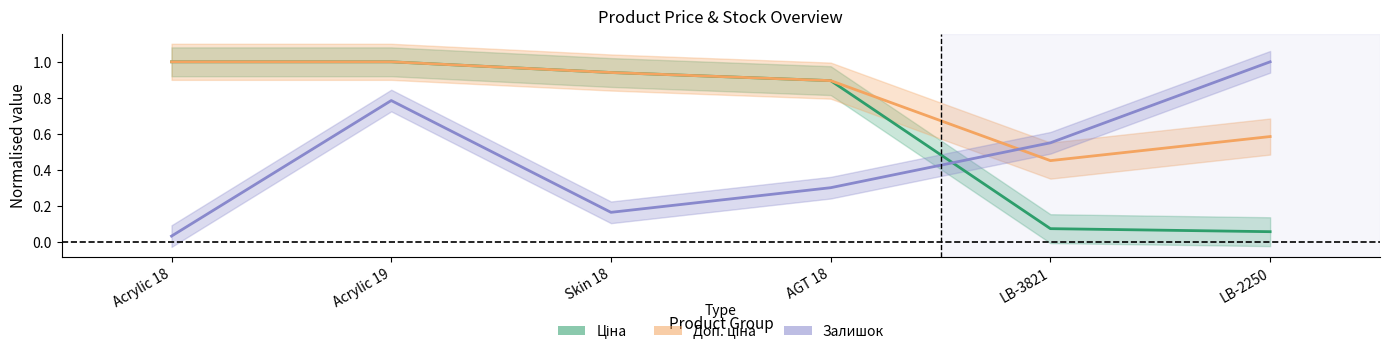

How many distinct data groups are displayed?

3